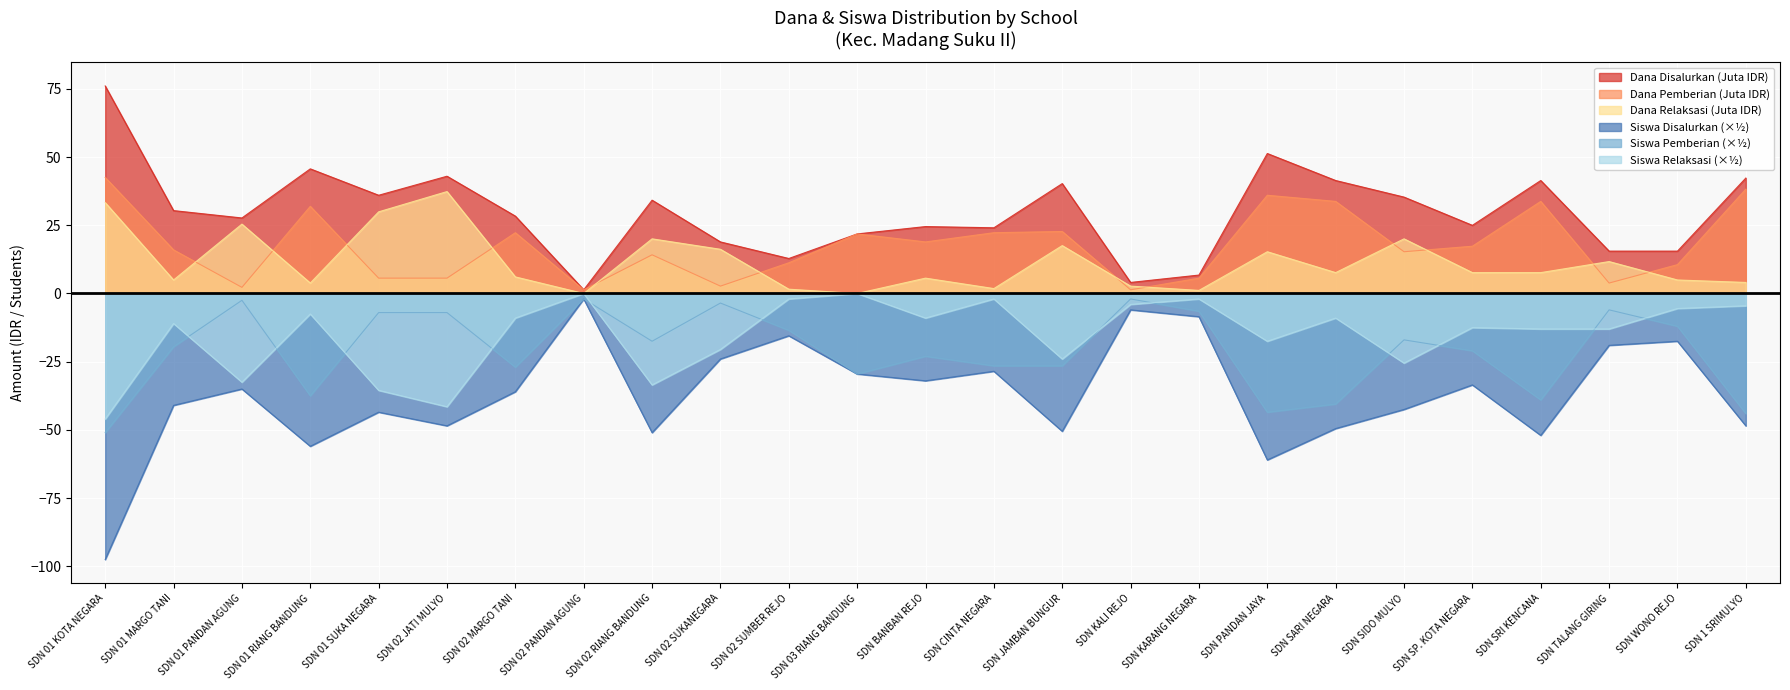

What is the smallest value displayed?

-97.5